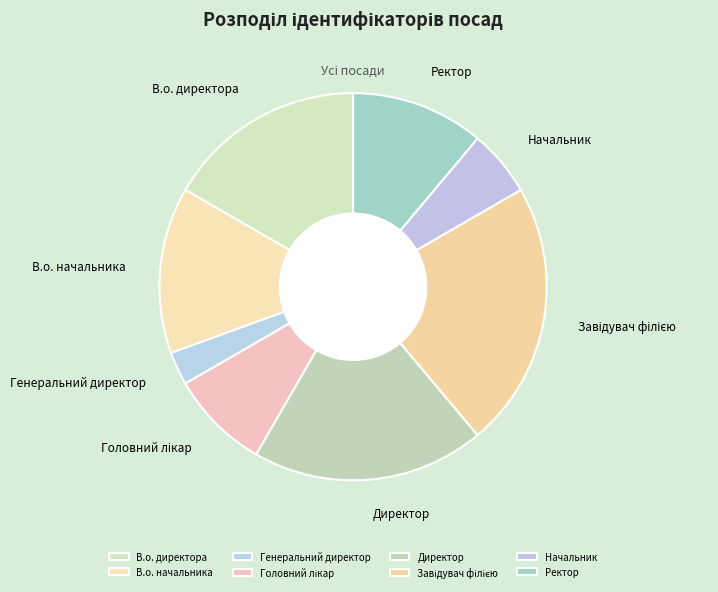

Which slice is the smallest?

Генеральний директор